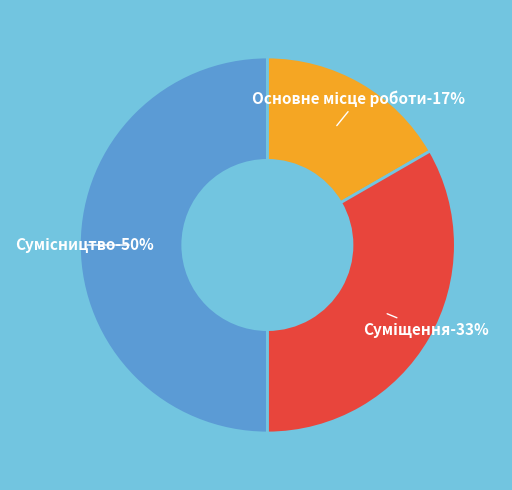

Does any single category account for the majority?

No